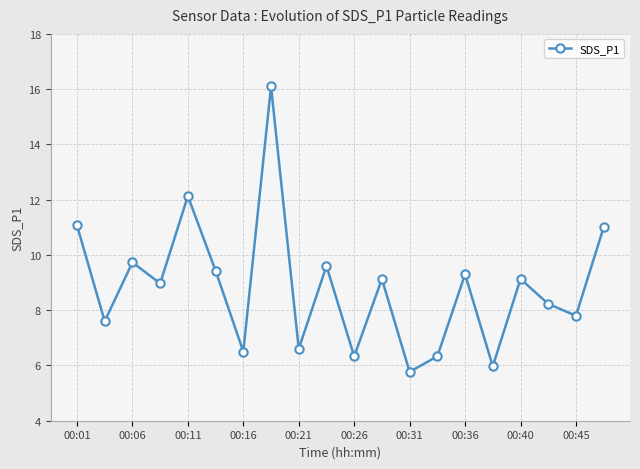

How many interior local peaks (higher than both neighbors) does the data have?

7